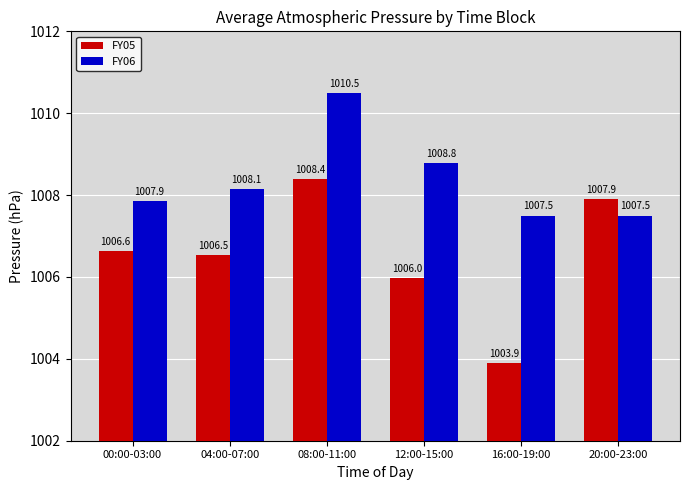

True or false: FY06 has a value of 1783.6 at 20:00-23:00.

False